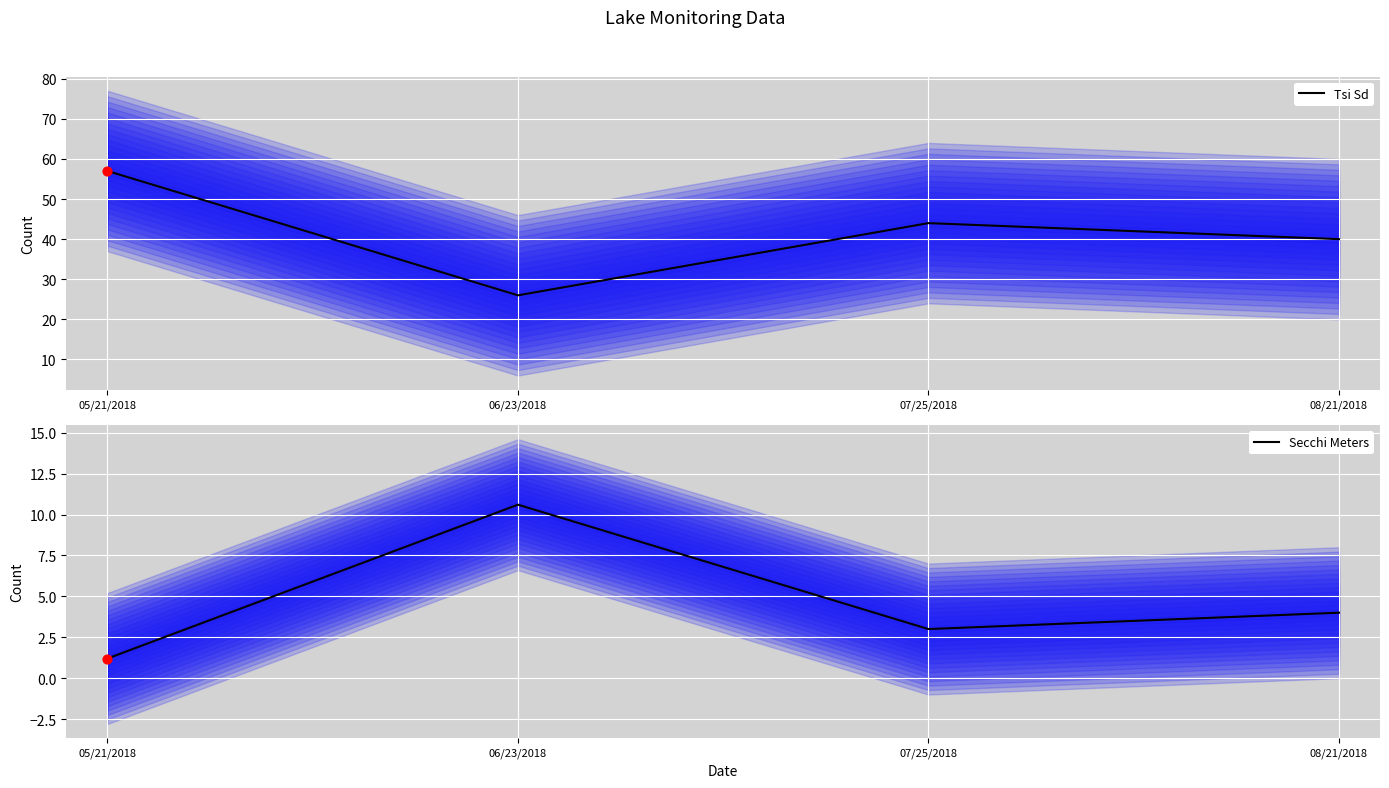

What are all the series names shown in the legend?

Tsi Sd, Secchi Meters